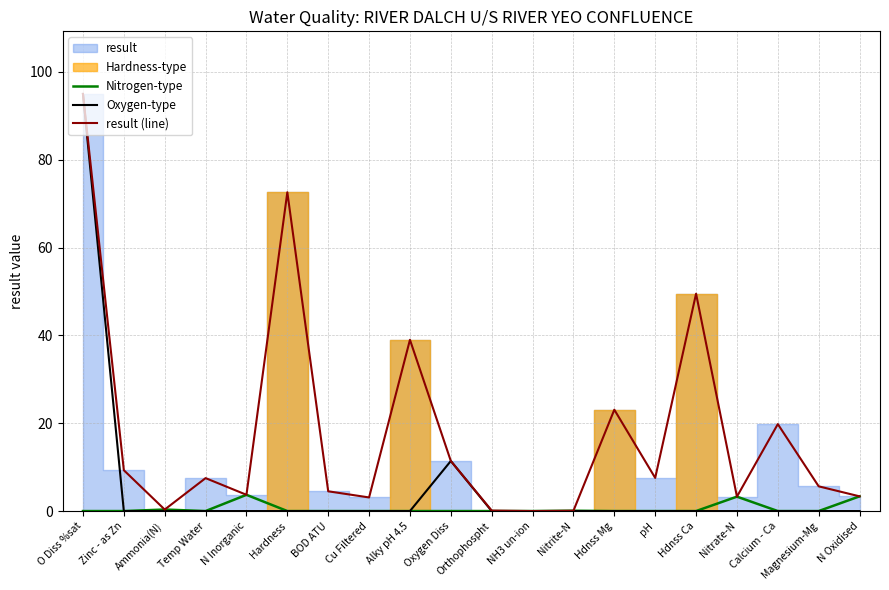

Which has a higher value, Ammonia(N) or O Diss %sat?

Ammonia(N)